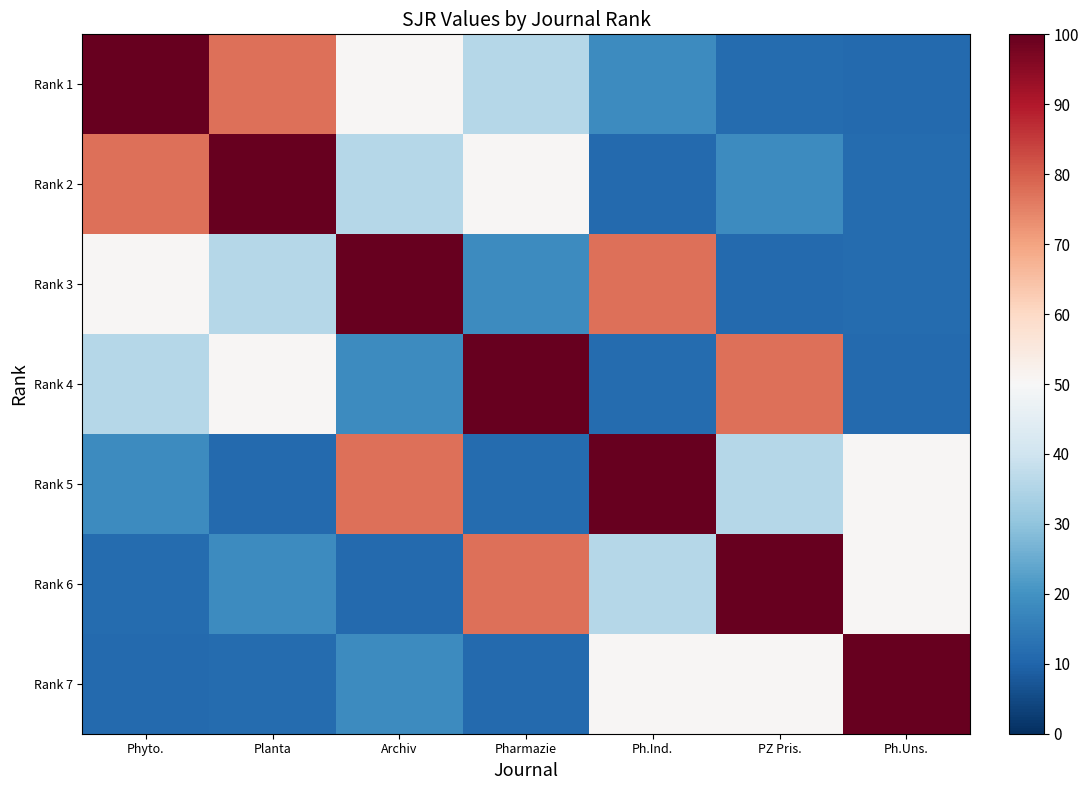

Count the number of data series in this chart.

7